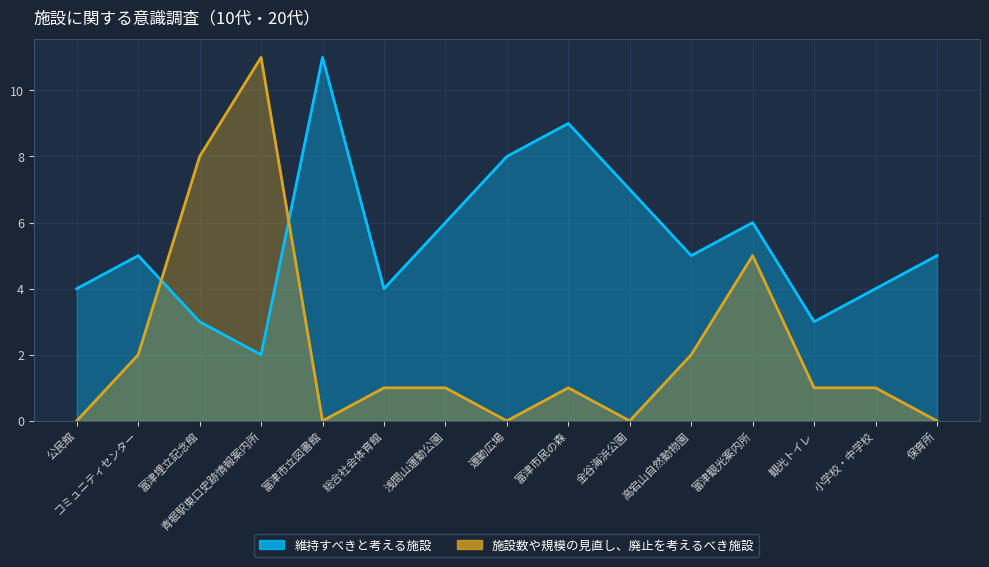

True or false: 維持すべきと考える施設 and 施設数や規模の見直し、廃止を考えるべき施設 cross at least once.

True